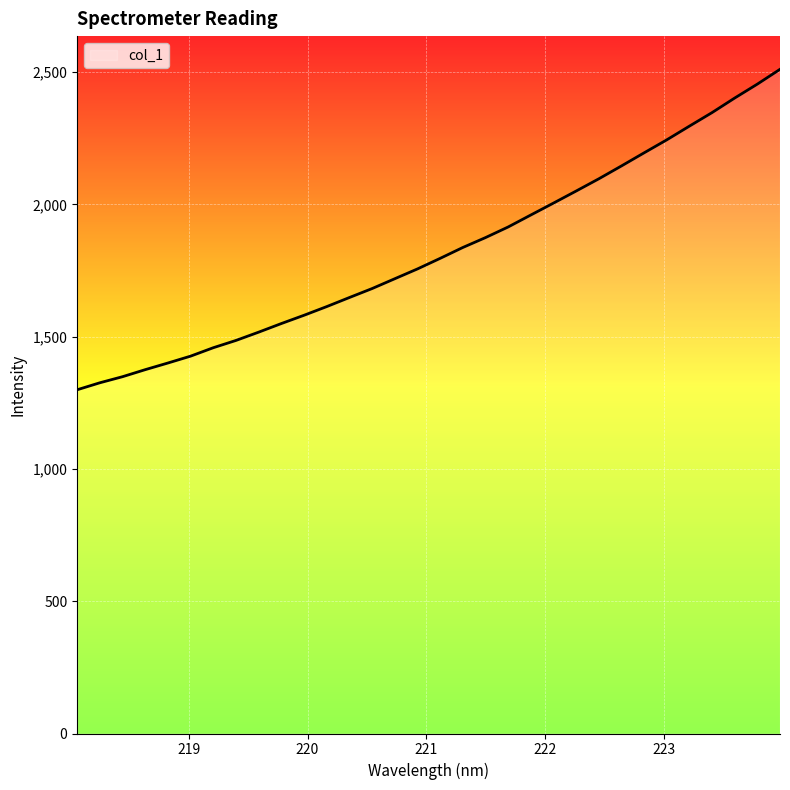

What is the sum of all values?

58316.7